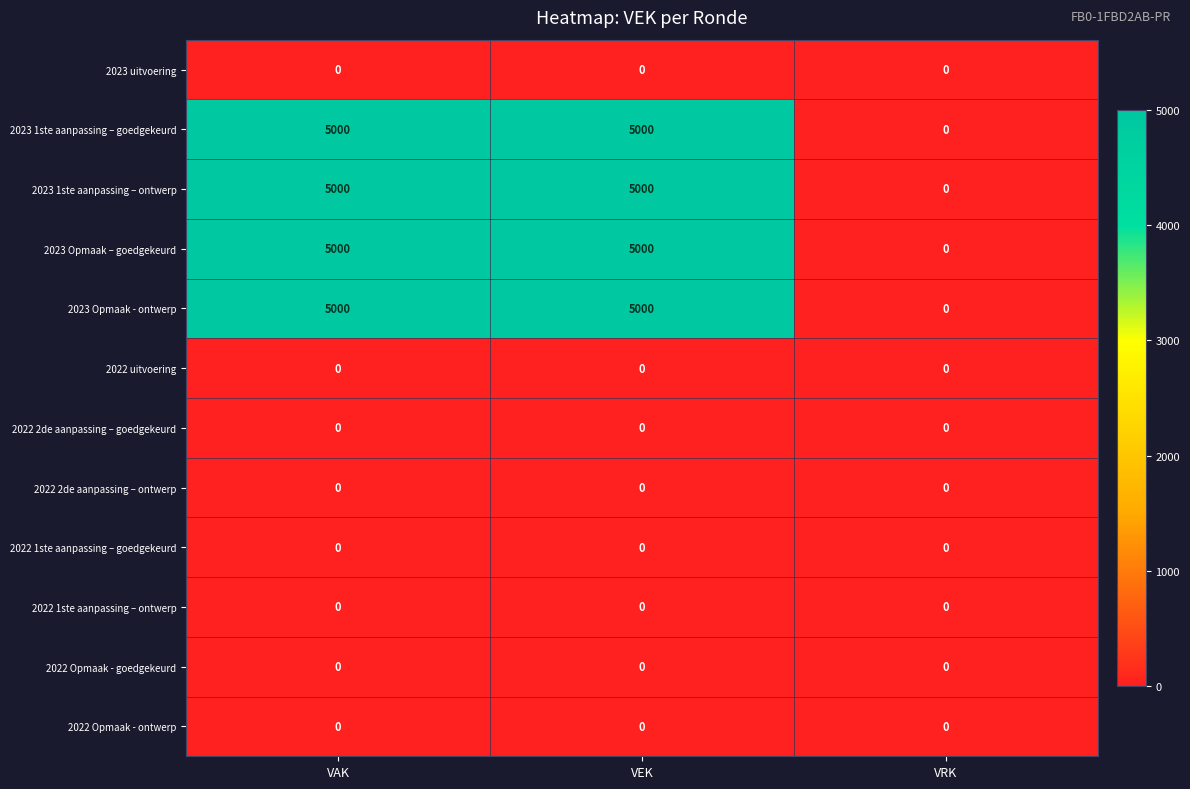

Is the value of 2023 Opmaak - ontwerp at VEK greater than the value of 2022 2de aanpassing – ontwerp at VAK?

Yes